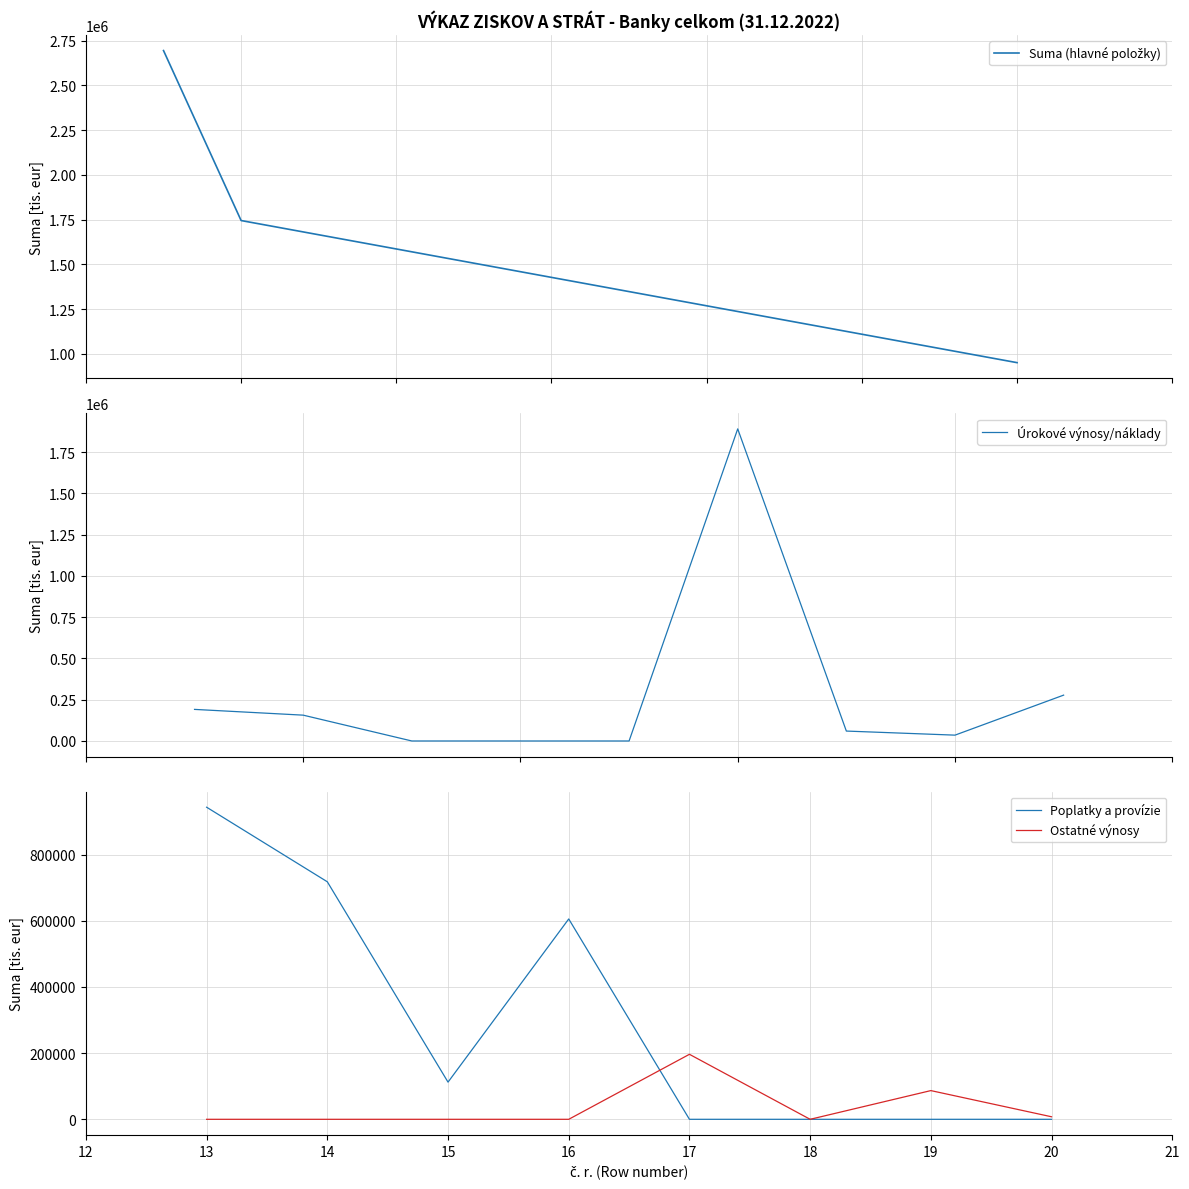

Between 14 and 7, which is larger?

14